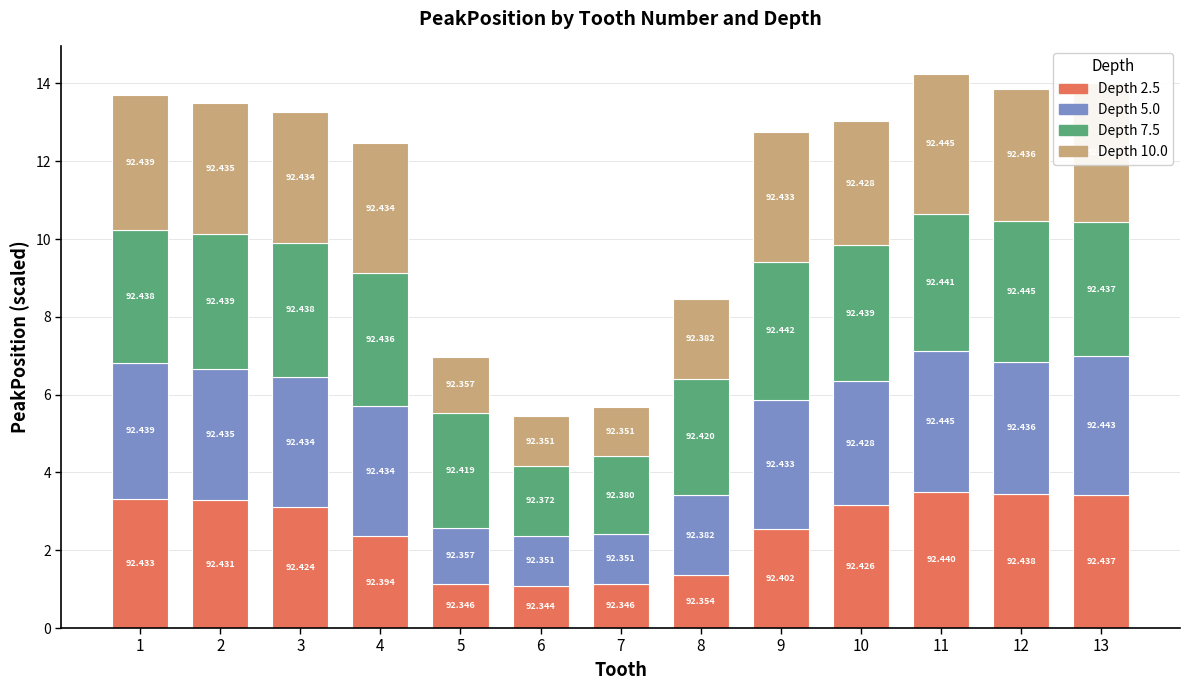

Are the bars grouped side by side (vs. stacked)?

No